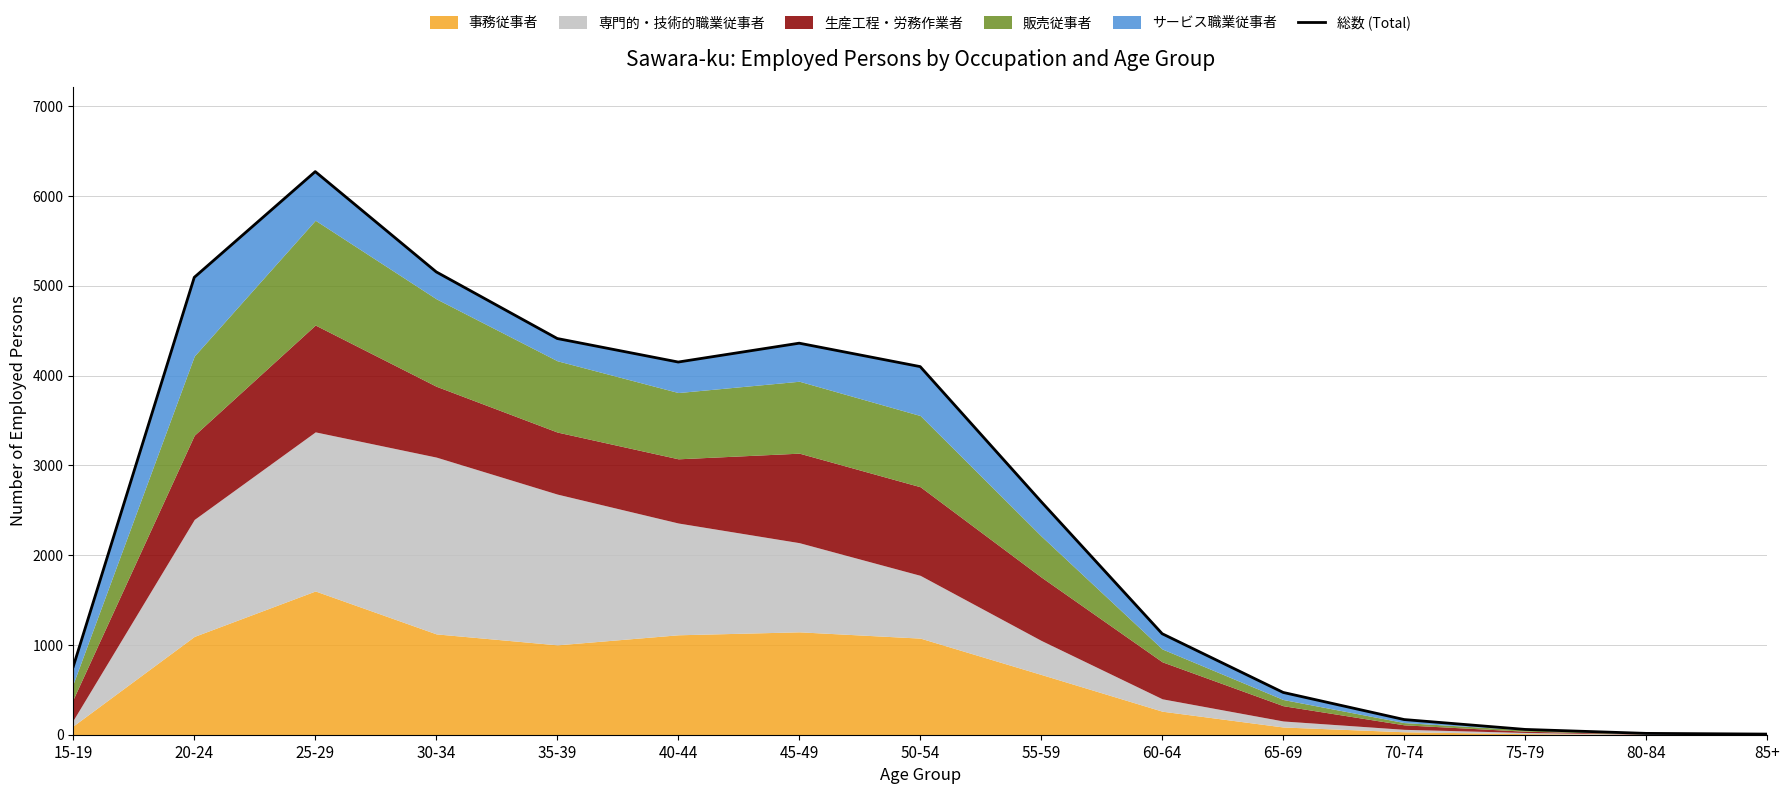

What is the difference between the maximum and minimum values?

6265